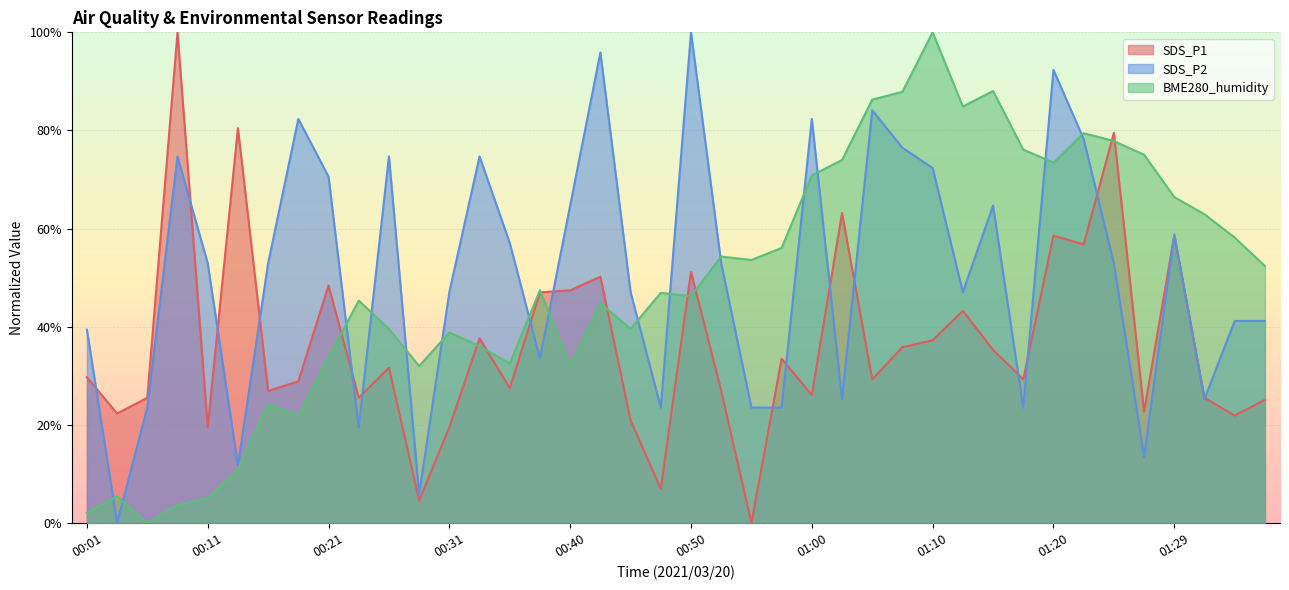

Does the chart display data point markers on the line(s)?

No